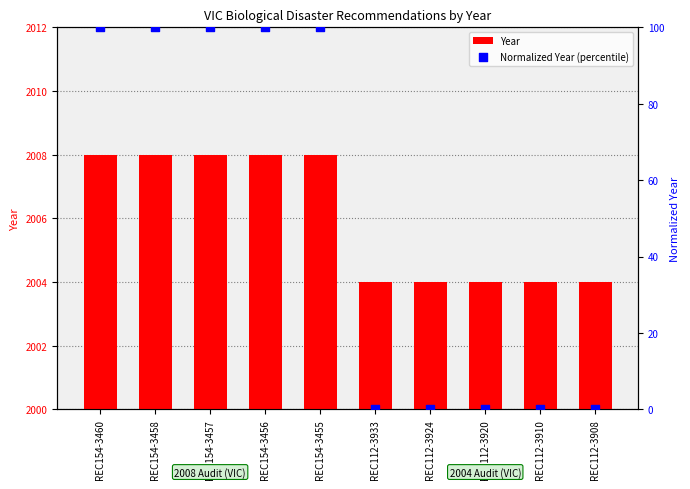

Which series reaches the maximum Y coordinate?

Year